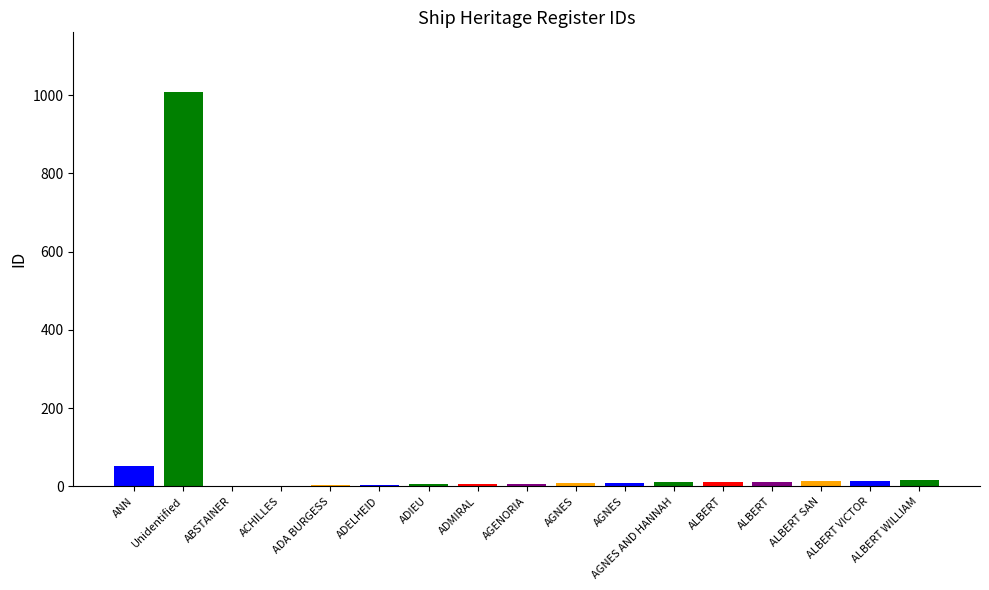

How many categories are shown in the chart?

17